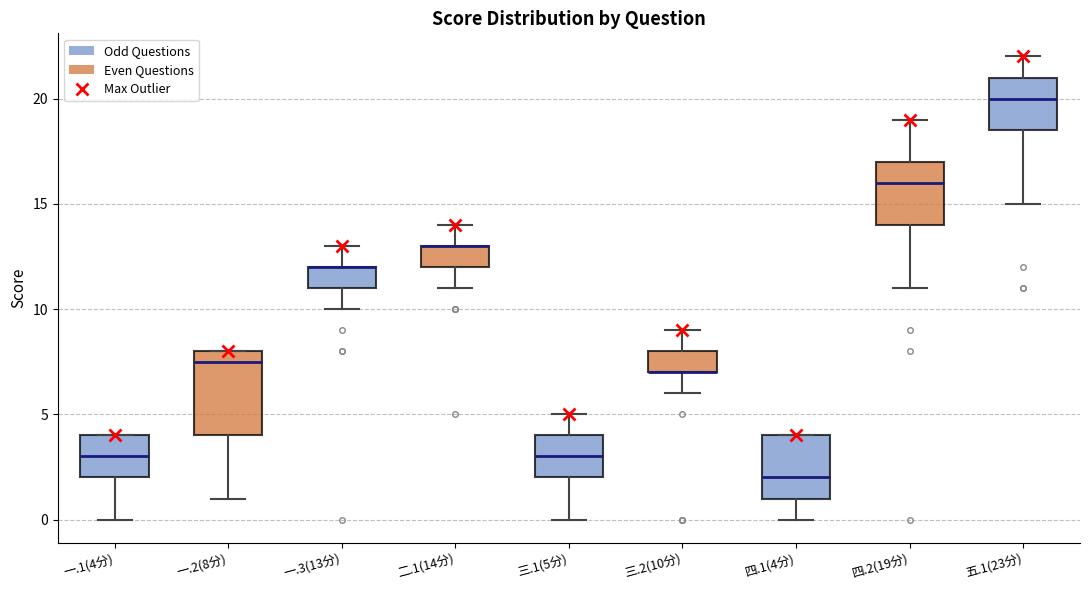

Where does the median line of the box for 四.2(19分) sit on the y-axis? The values are not printed on the chart, so give them approximately, as read against the axis.

16.0